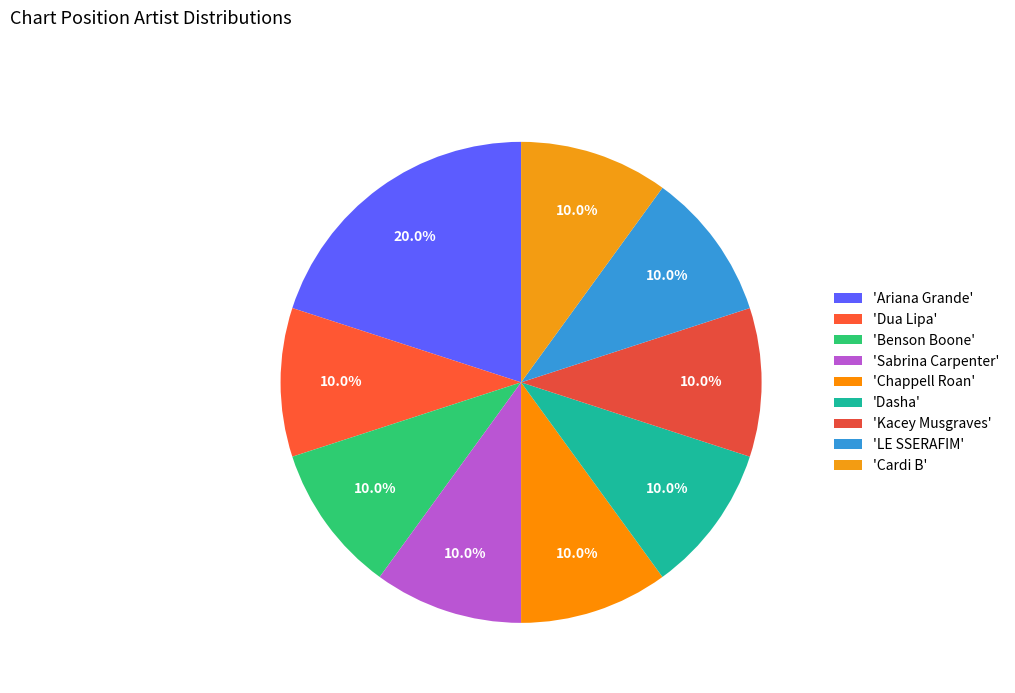

Is there any slice that represents more than half of the pie?

No